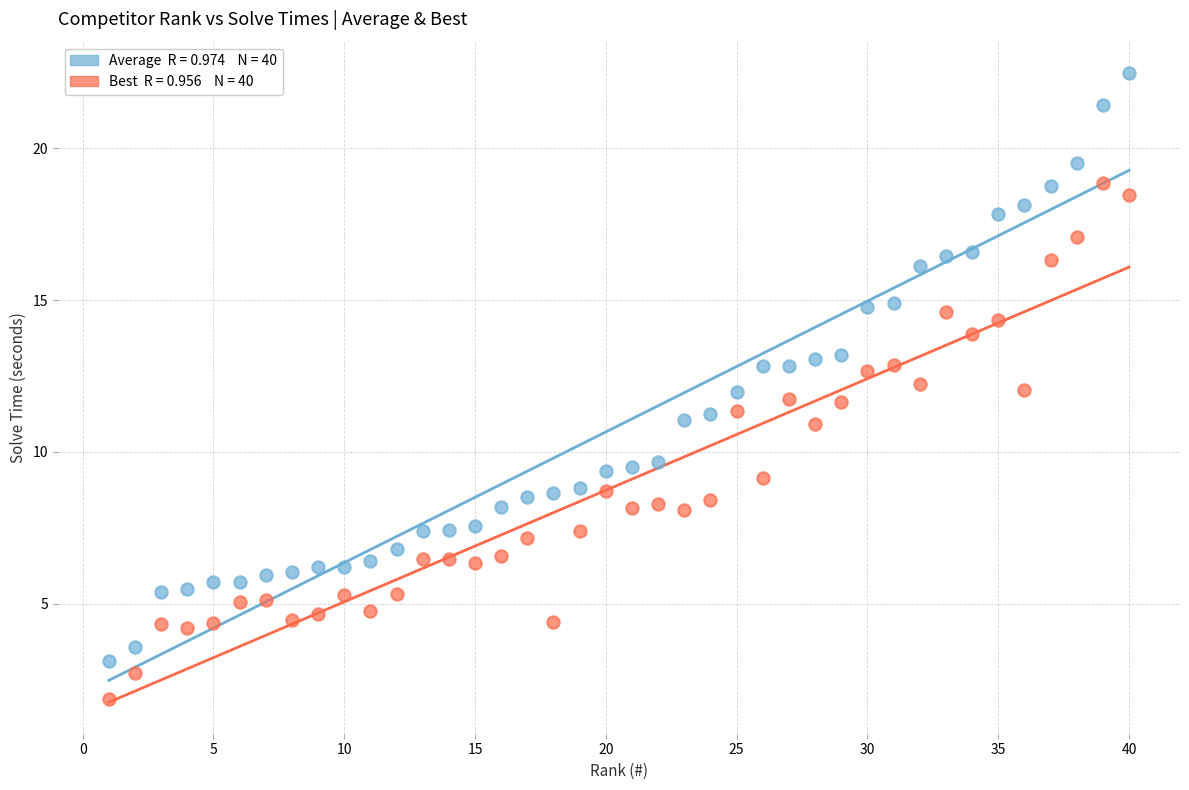

Across all data points, what is the range of X values (max minus min)?

39.0